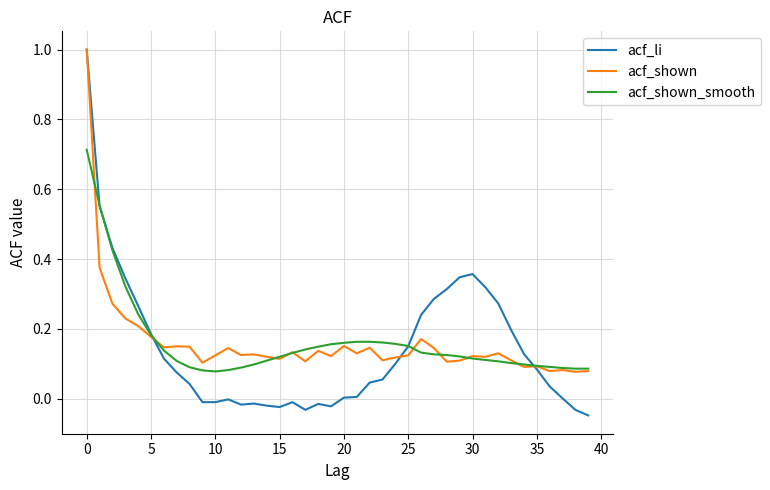

What is the greatest value displayed?

1.0